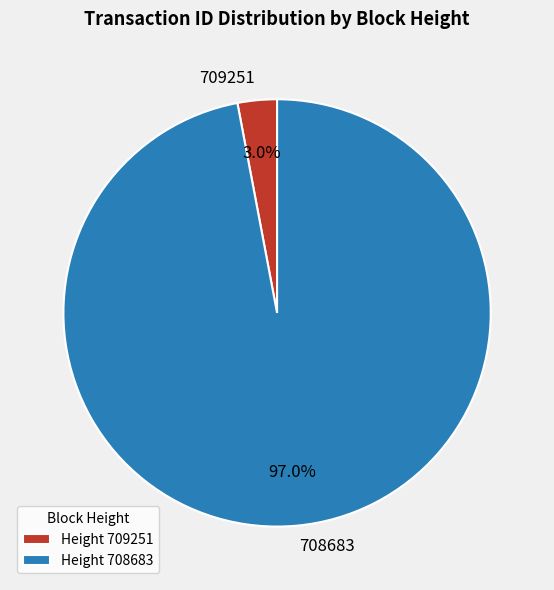

Is it true that 708683 is 97% of the pie?

True